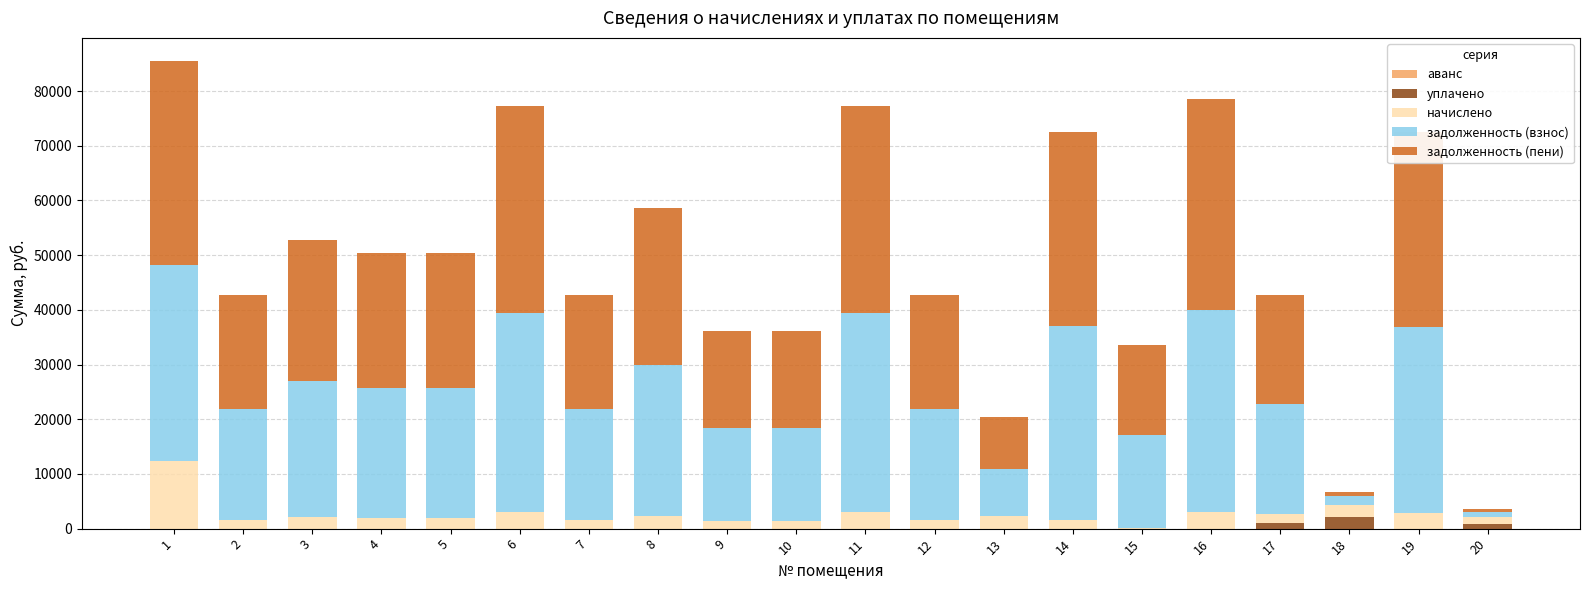

Where does the задолженность (взнос) series first go above 23739?

1